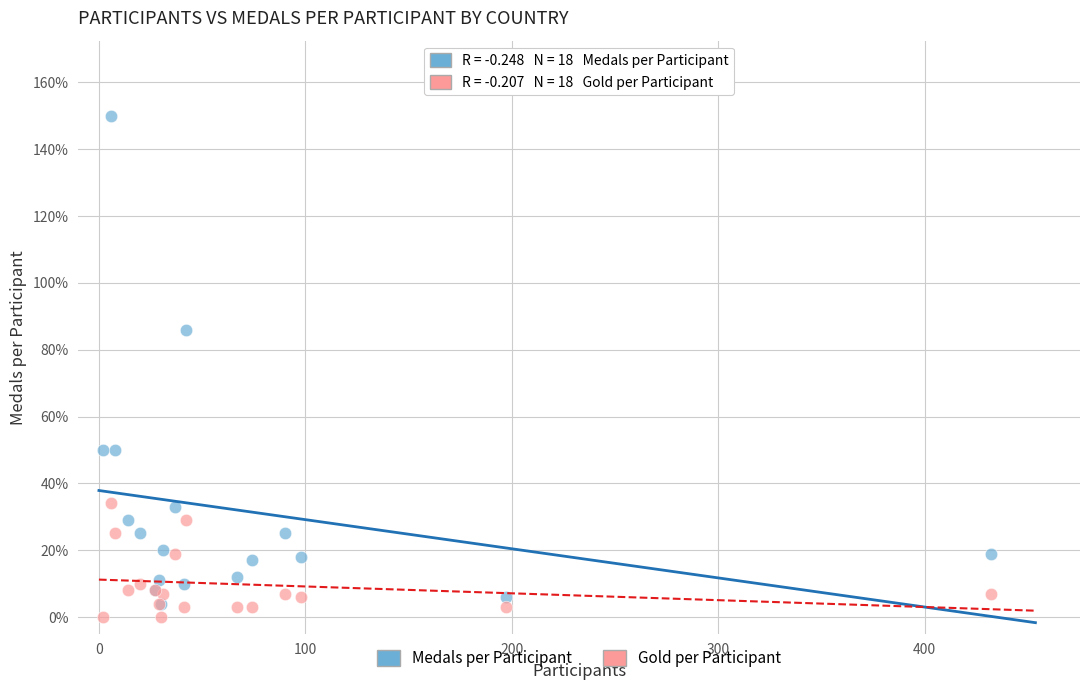

Which series reaches the minimum Y coordinate?

Gold per Participant